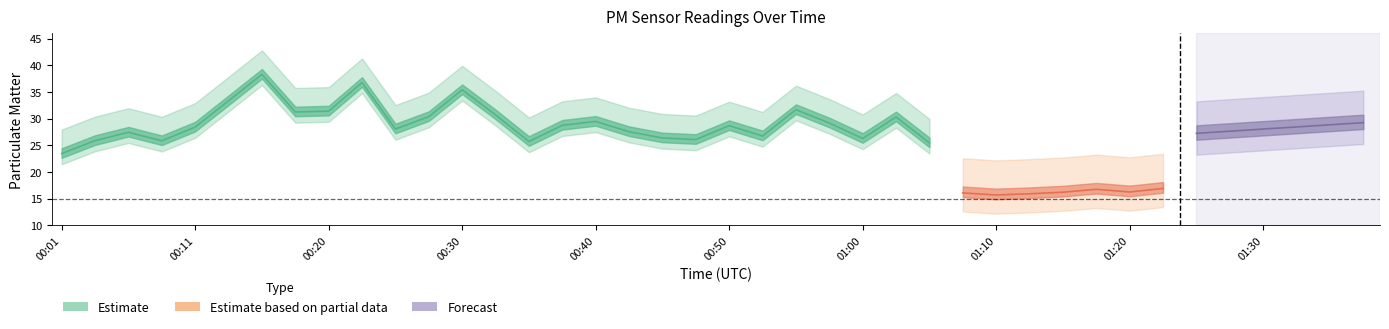

What is the difference between the P1 values at 00:23 and 00:13?

3.4